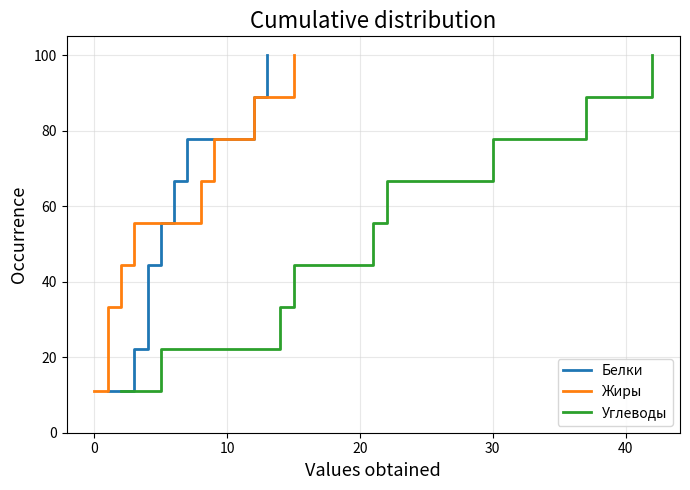

How many values in the Белки series are below 55?

4